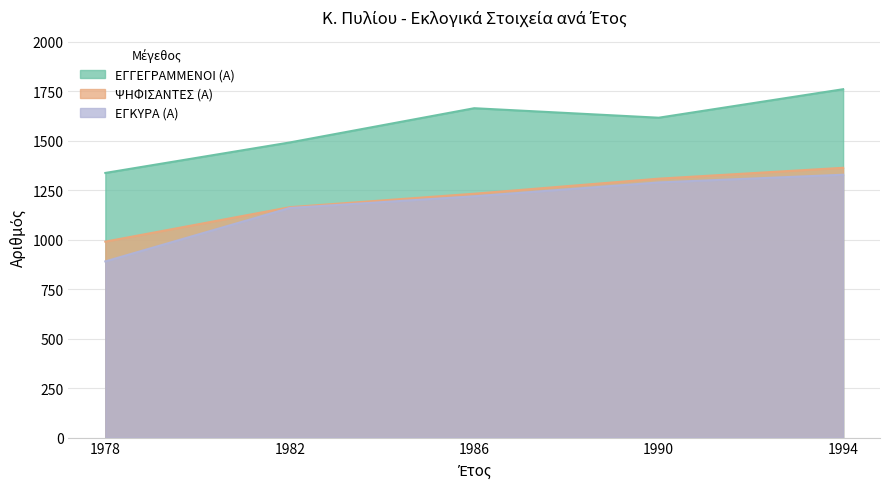

What is the sum of all ΕΓΓΕΓΡΑΜΜΕΝΟΙ (Α) values?

7868